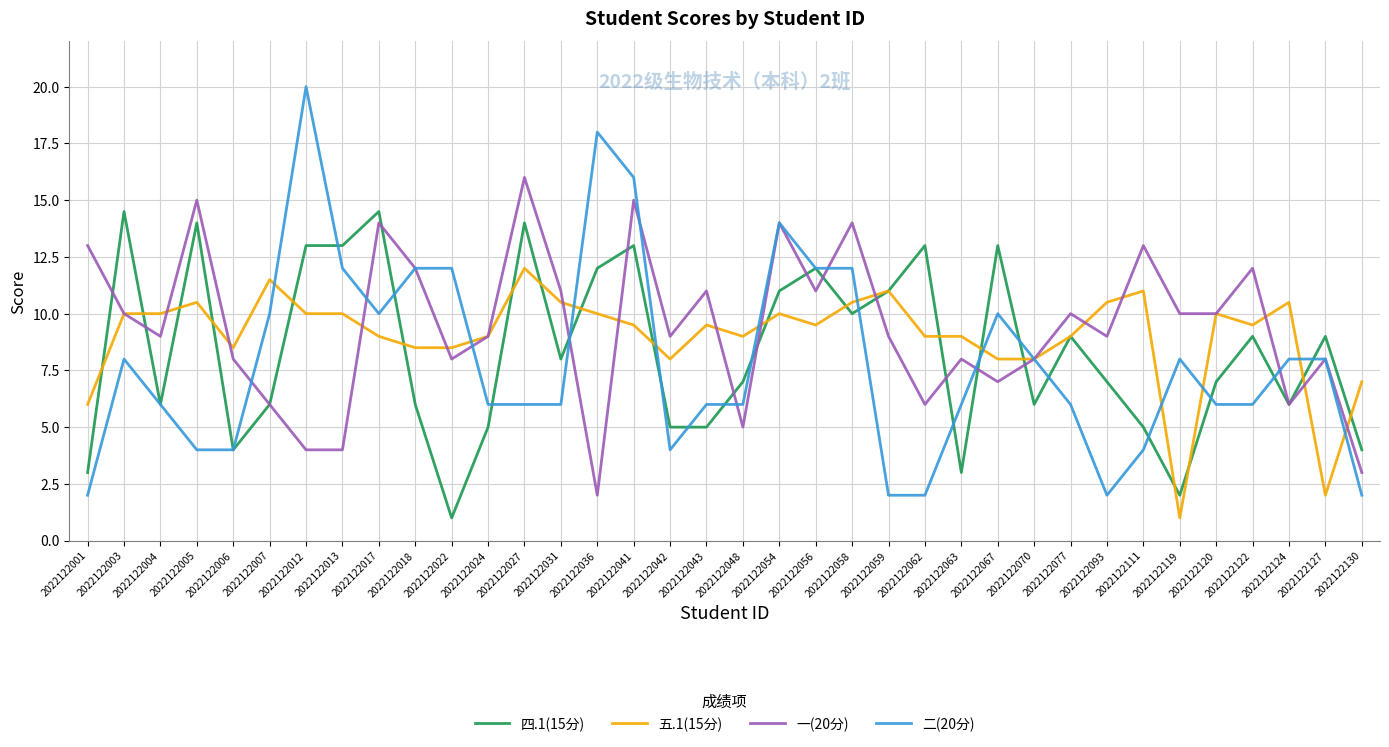

How many categories are shown in the chart?

36